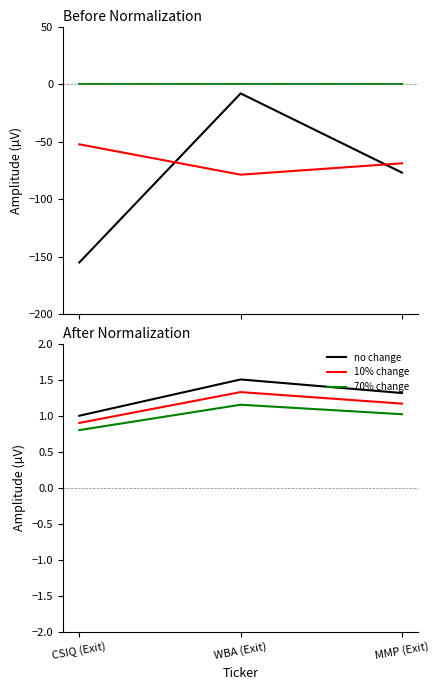

Between CSIQ (Exit) and MMP (Exit), which series saw the biggest shift?

CUSIP